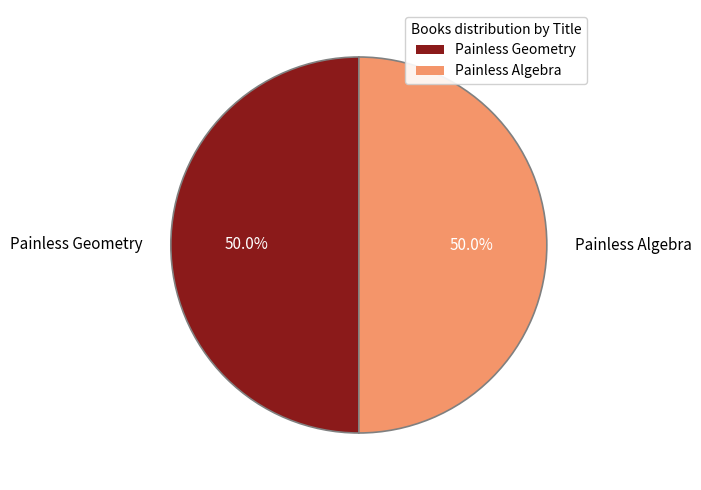

What percentage do Painless Algebra and Painless Geometry together represent?

100.0%